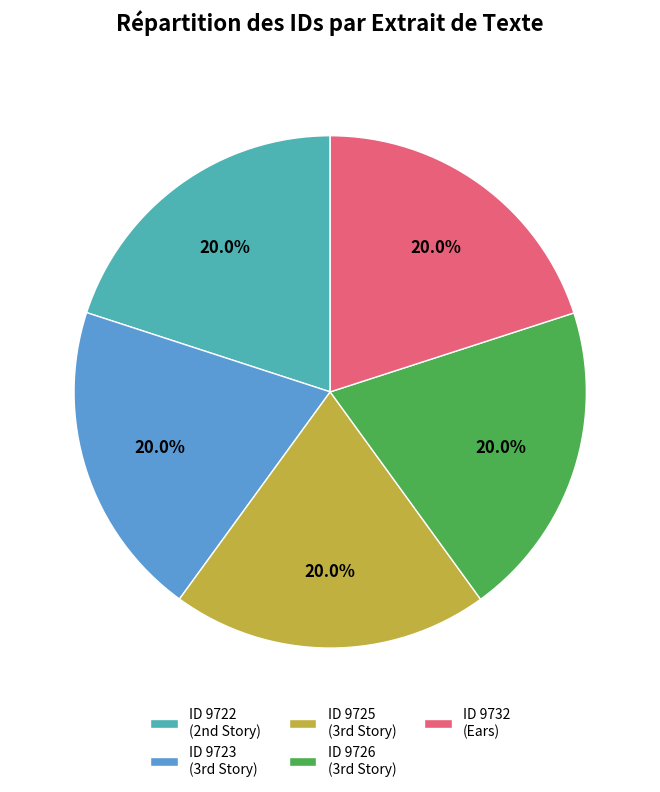

Is ID 9732 (Ears) the majority of the pie?

No